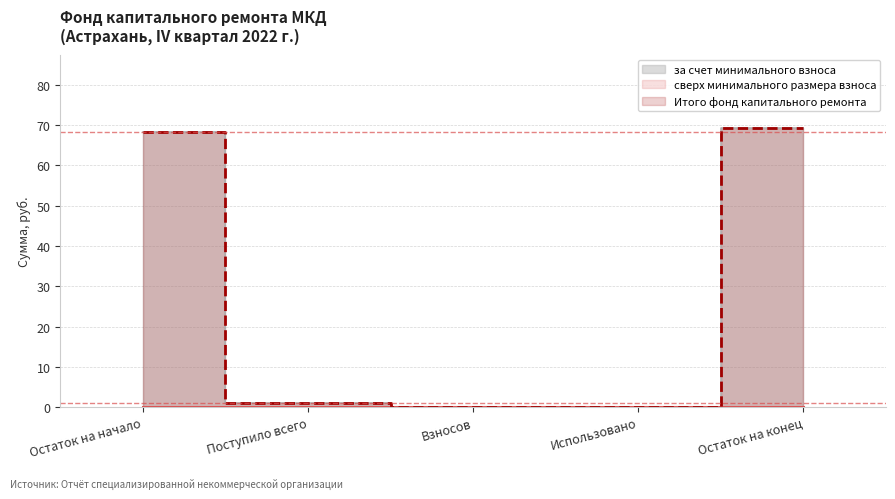

True or false: за счет минимального взноса and Итого фонд капитального ремонта cross at least once.

False